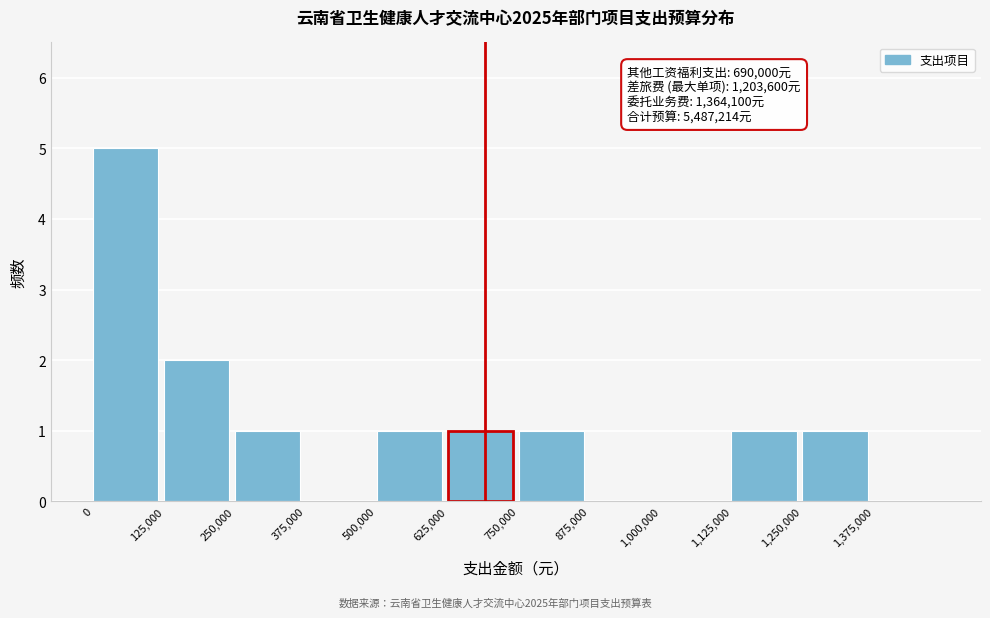

Over which range of the x-axis is the bar tallest?

0 to 125000